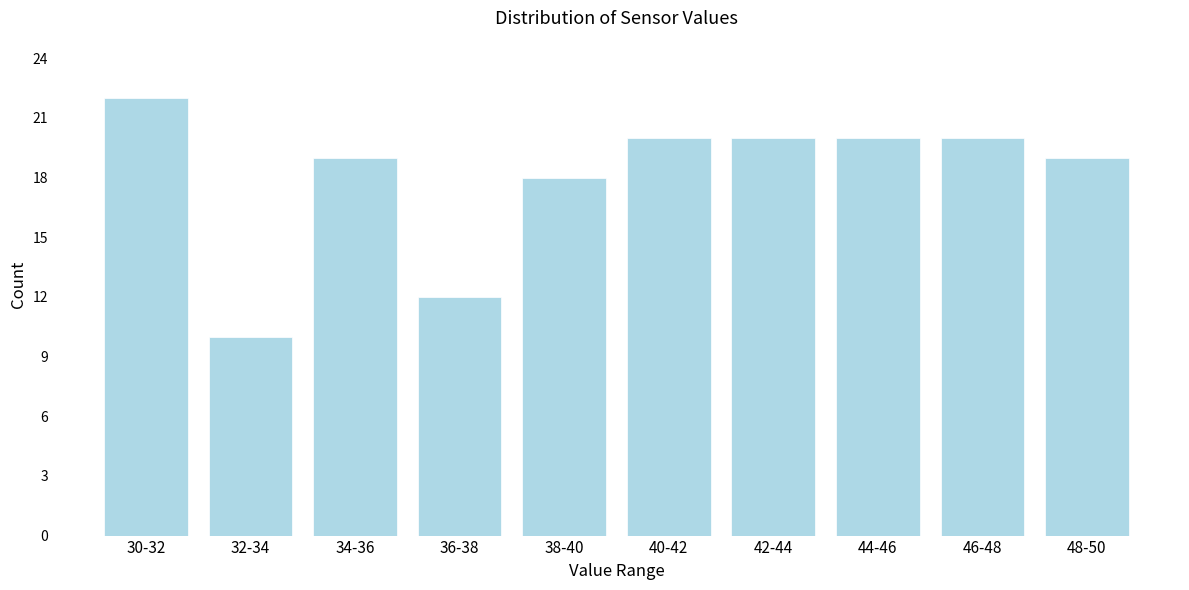

Reading right to left, transcribe all the data shown in this chart.

48-50=19	46-48=20	44-46=20	42-44=20	40-42=20	38-40=18	36-38=12	34-36=19	32-34=10	30-32=22